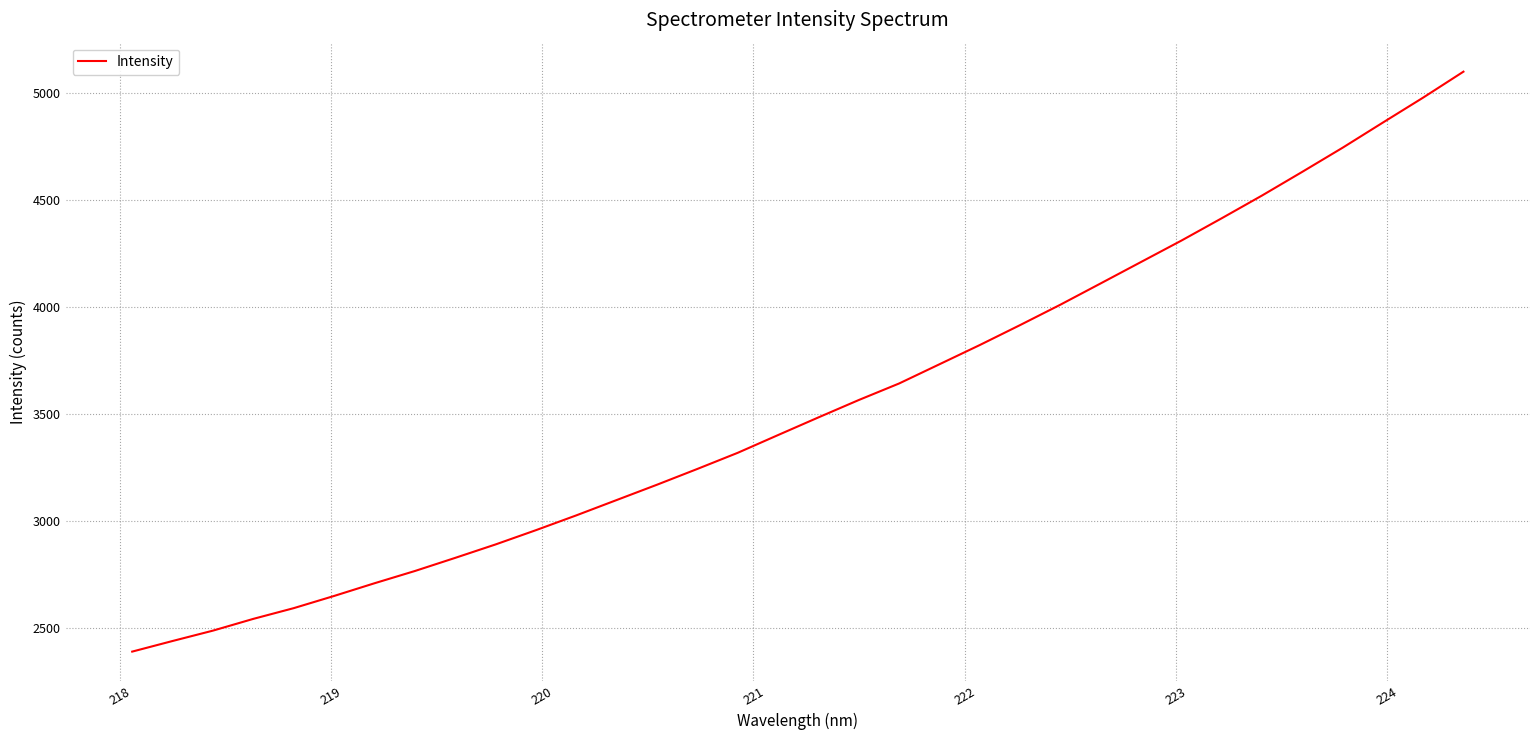

What is the smallest value displayed?

2389.3